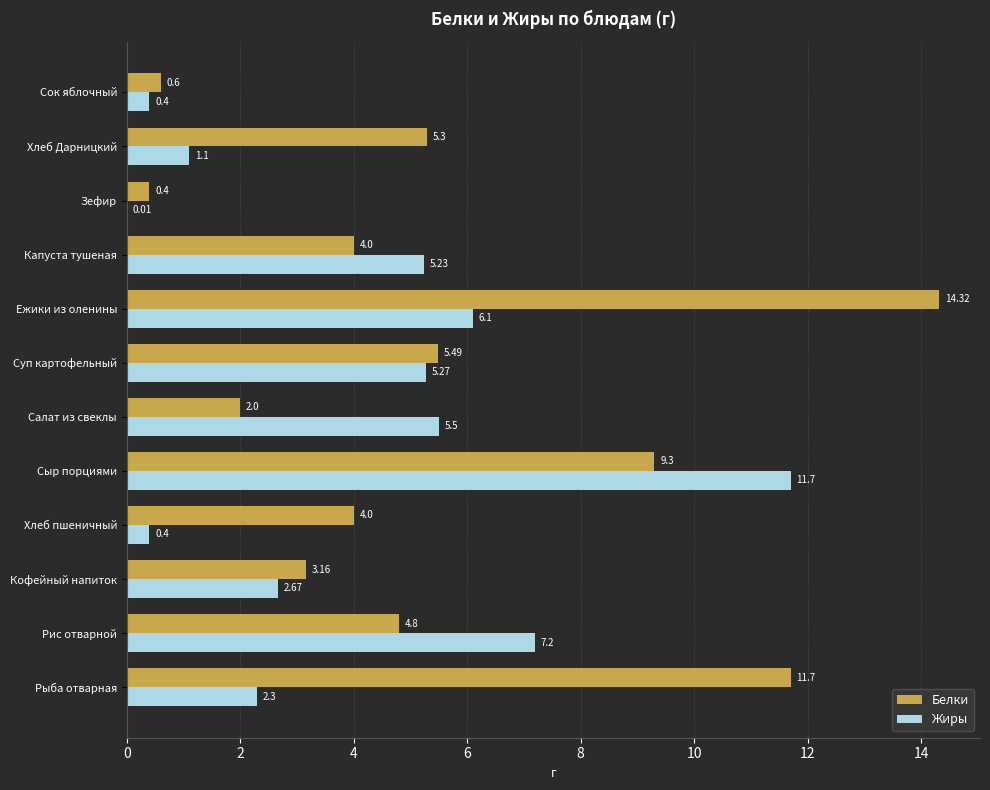

Which category has the highest value across all series?

Ежики из оленины